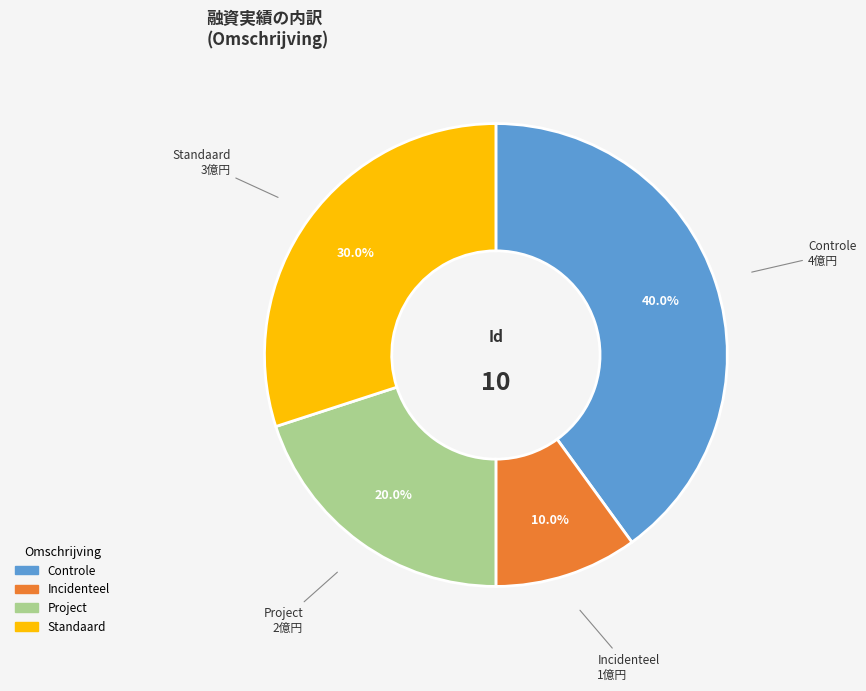

Does Standaard represent more than half of the total?

No